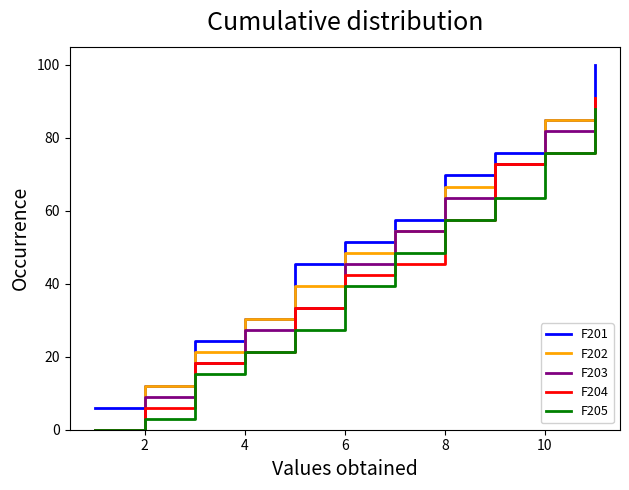

Which series has the widest spread of values?

F201